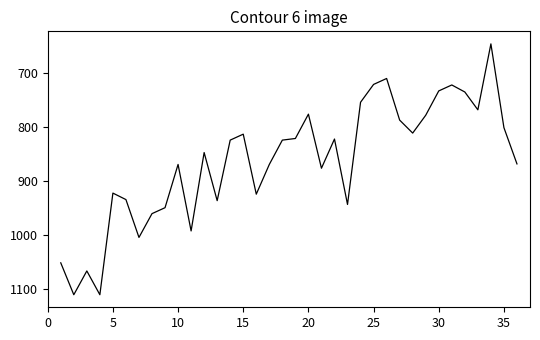

What is the maximum value shown in the chart?

1110